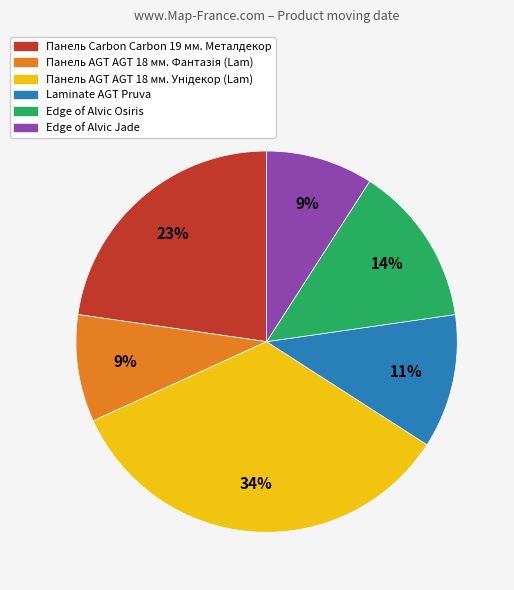

To the nearest percent, what is the difference between the largest and smallest slice percentages?

25%